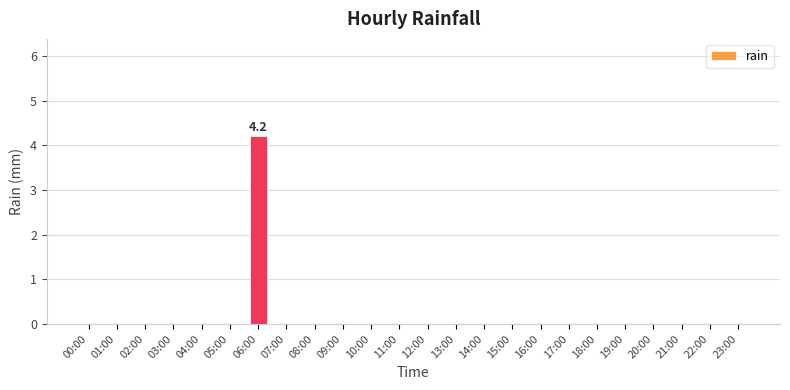

Which label corresponds to the largest value in the chart?

06:00